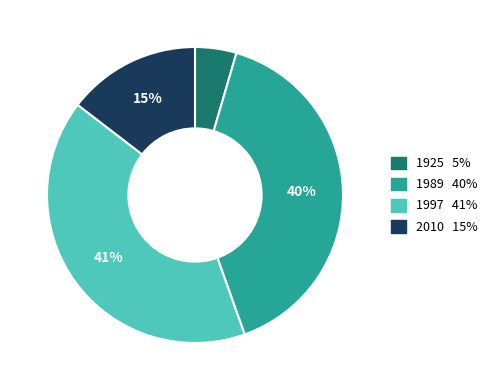

Between 2010 and 1925, which is larger?

2010